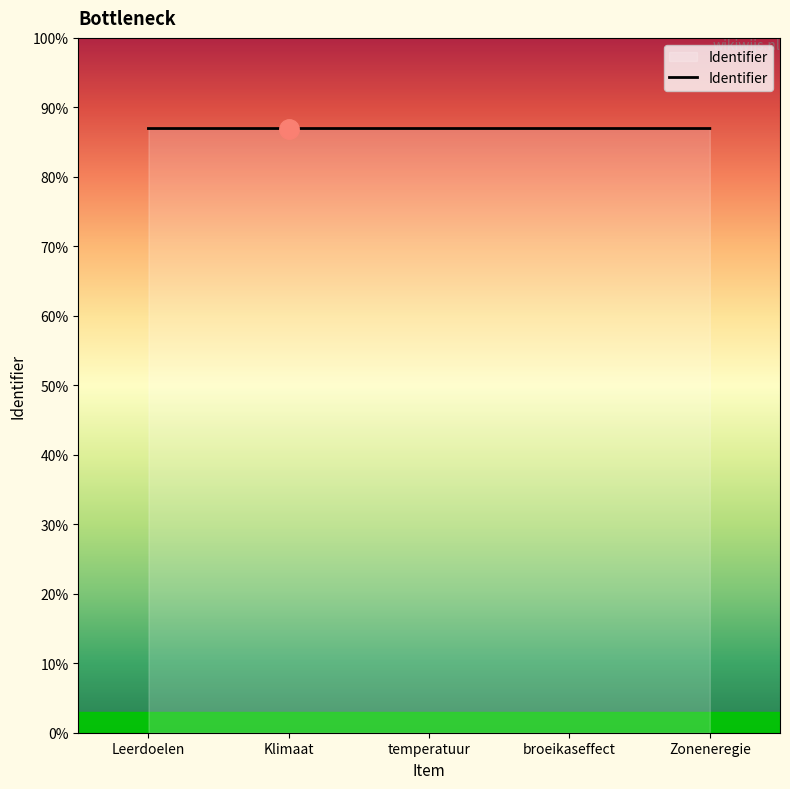

Is this an area chart (filled region under the line)?

Yes